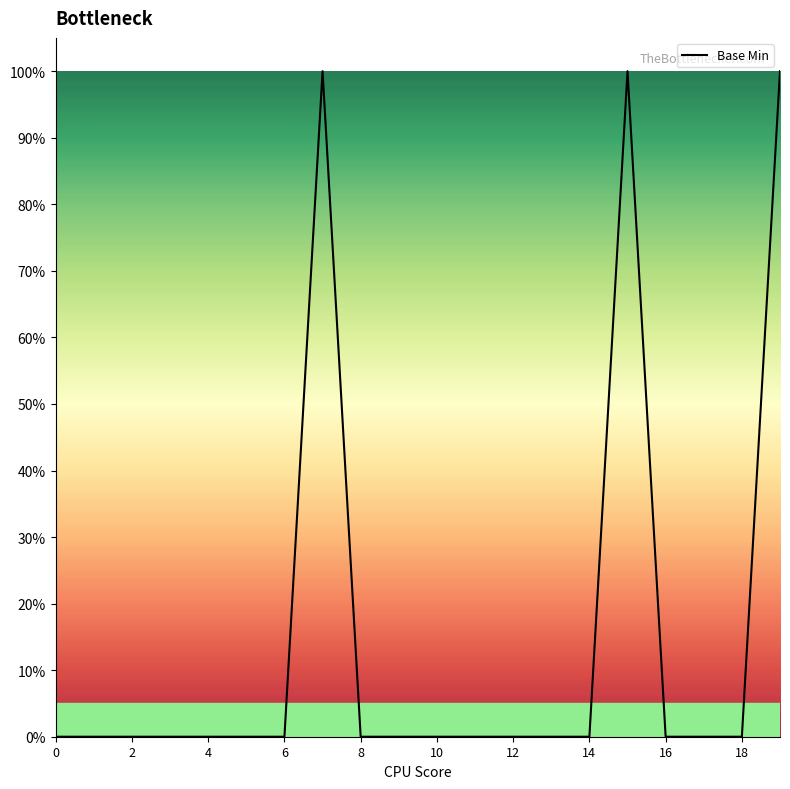

Is this an area chart (filled region under the line)?

No